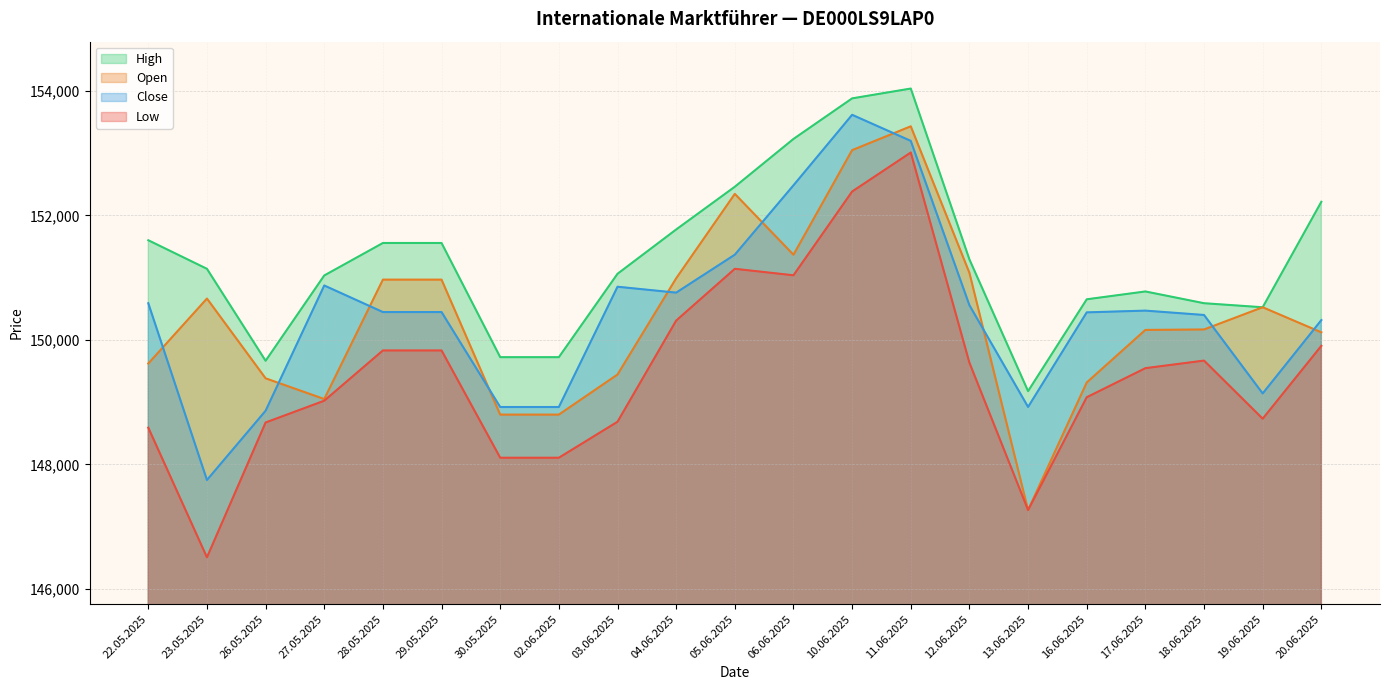

What is the label of the 13th point from the left?

10.06.2025